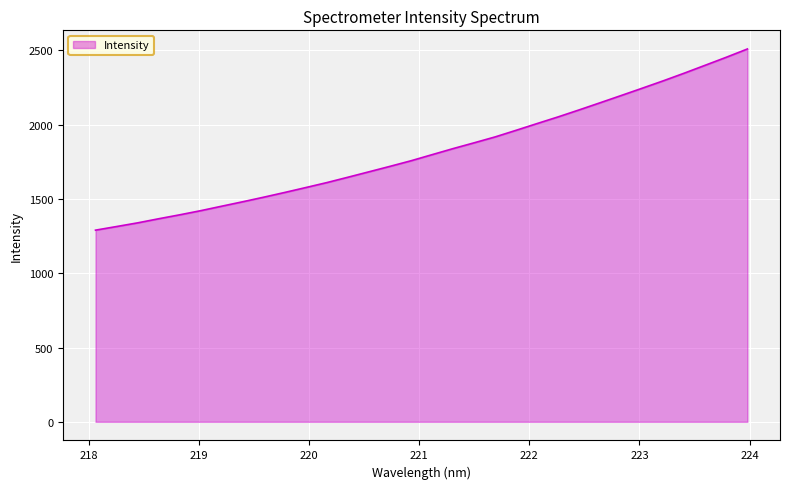

What is the greatest value displayed?

2509.7